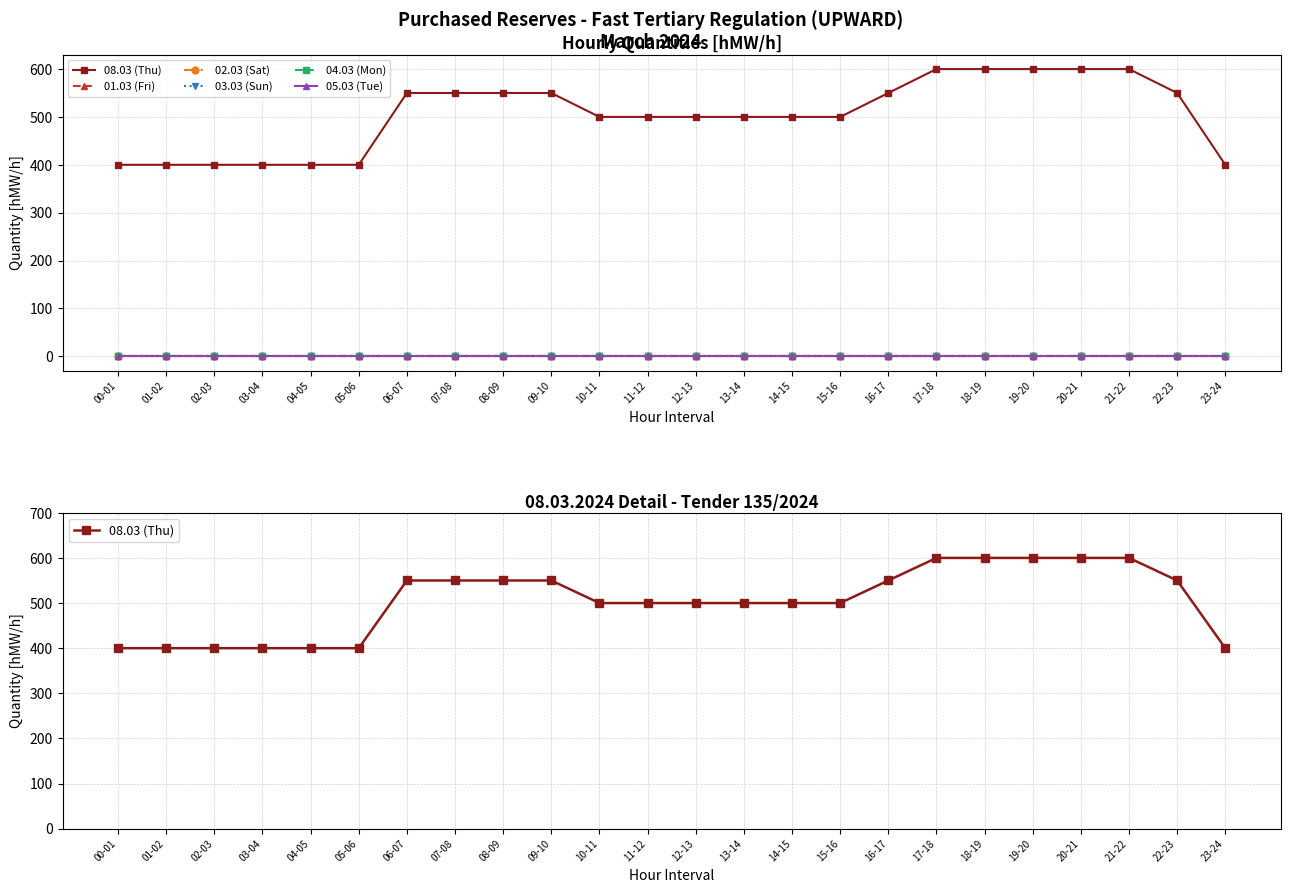

At which label does 08.03 (Thu) reach its peak?

17-18